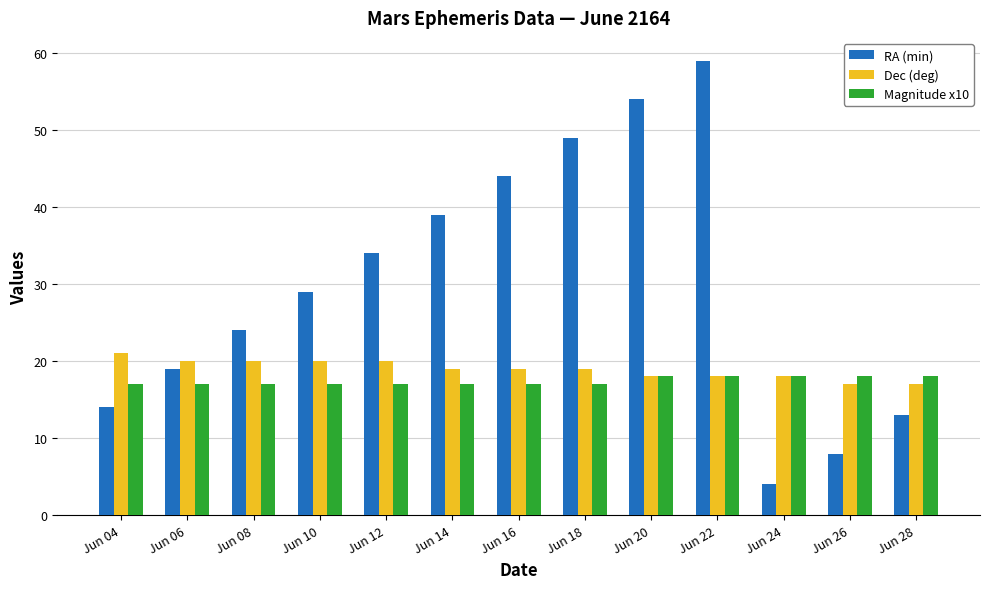

How many categories are shown in the chart?

13